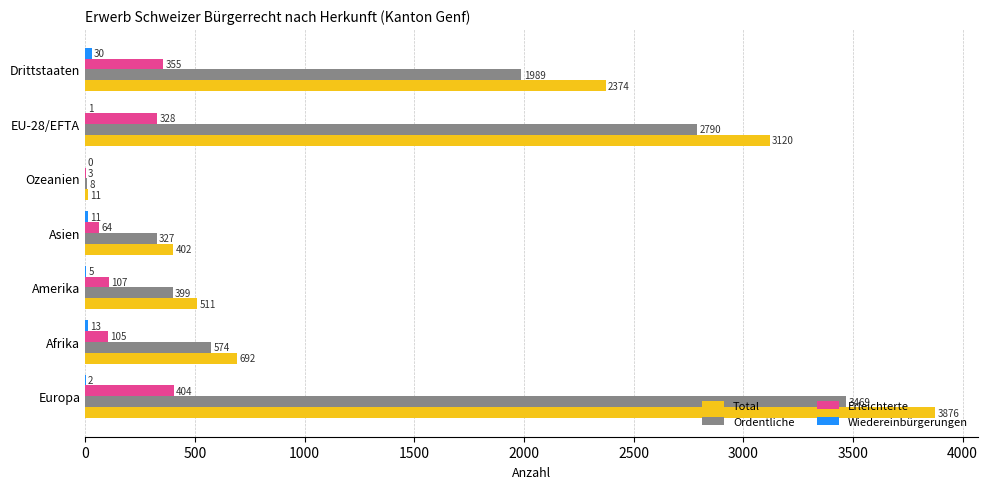

Between Europa and Asien, which series saw the biggest shift?

Total